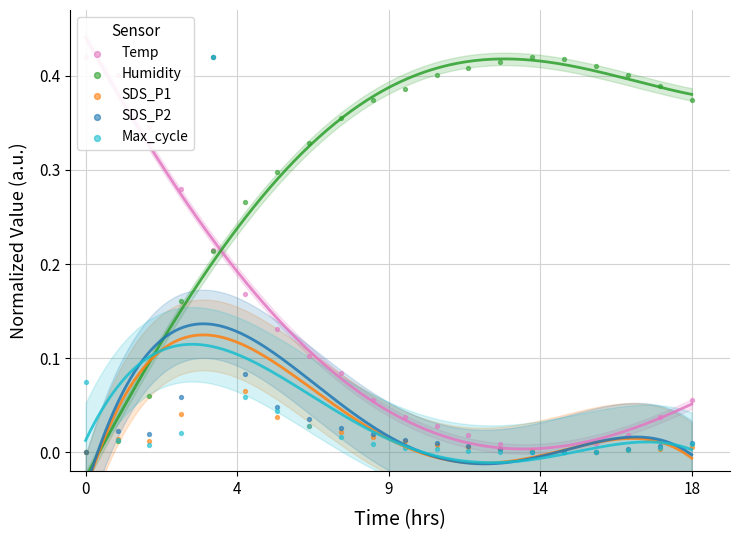

Which series has the widest spread of Y values?

Temp